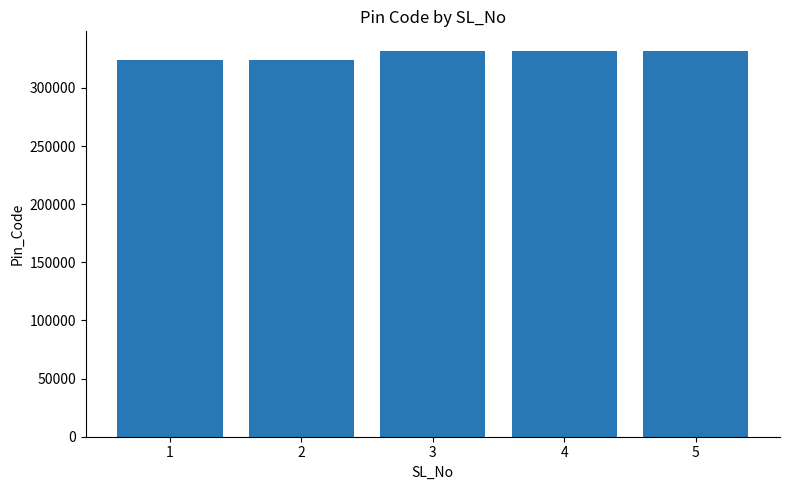

What is the sum of all values?

1644081